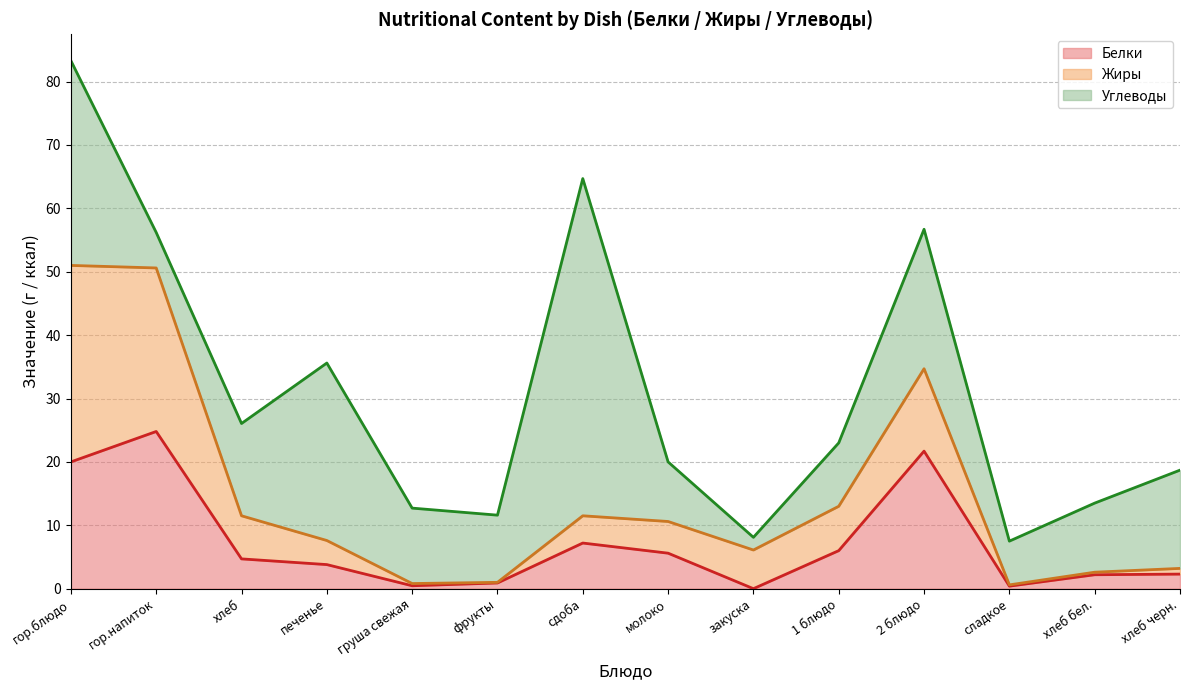

Which series has the widest spread of values?

Углеводы